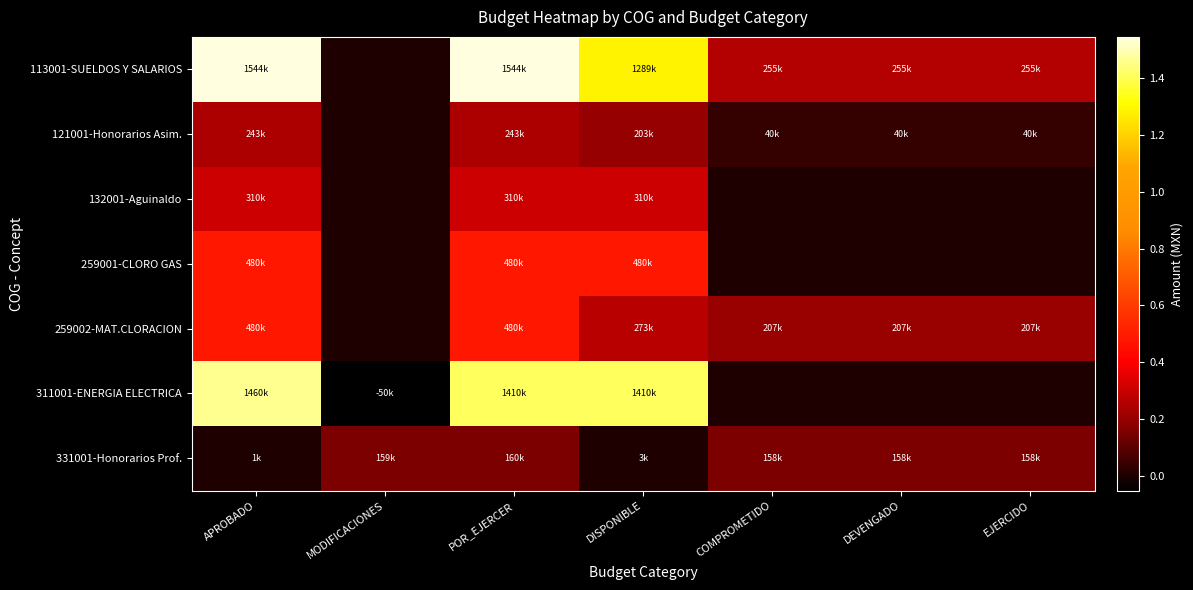

What is the smallest value displayed?

-50500.0